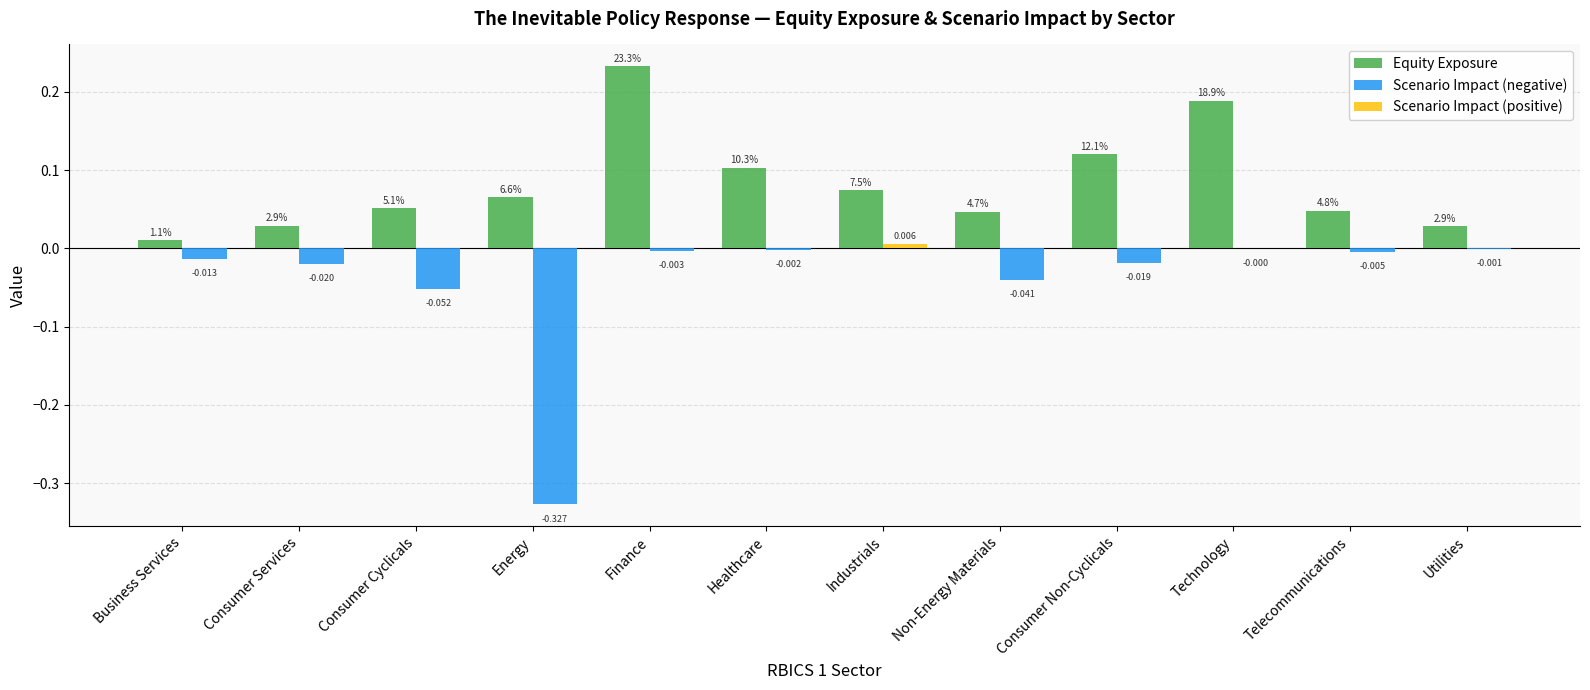

At which category does the chart reach its peak across all series?

Finance